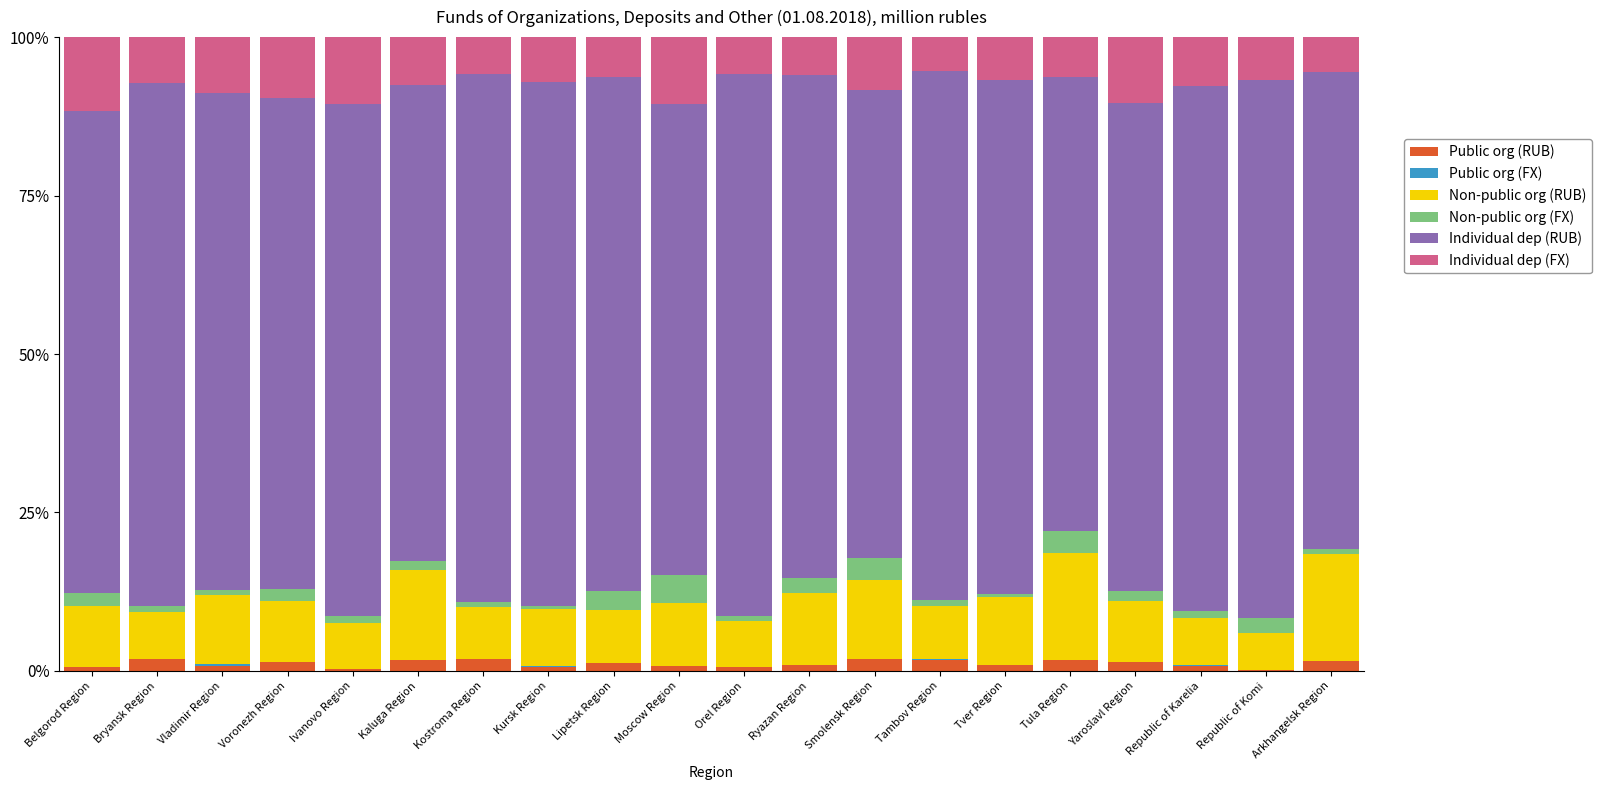

How many series are shown in this chart?

6